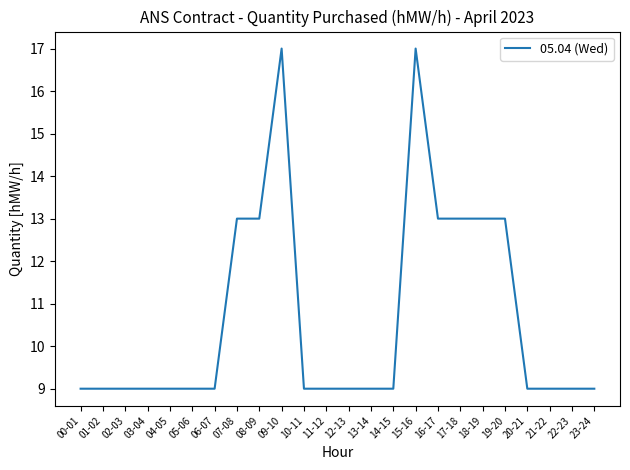

Reading left to right, extract all data points from this chart.

00-01=9	01-02=9	02-03=9	03-04=9	04-05=9	05-06=9	06-07=9	07-08=13	08-09=13	09-10=17	10-11=9	11-12=9	12-13=9	13-14=9	14-15=9	15-16=17	16-17=13	17-18=13	18-19=13	19-20=13	20-21=9	21-22=9	22-23=9	23-24=9